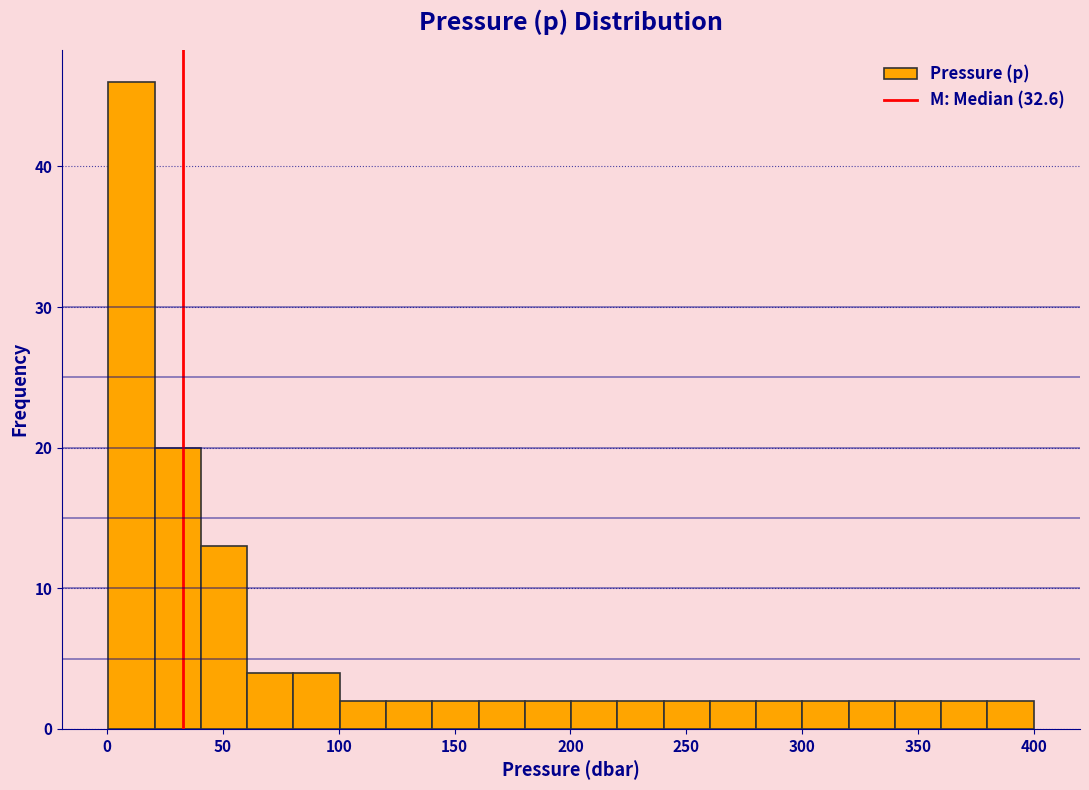

Read against the x-axis, roughly where is the centre of the tallest bar?

10